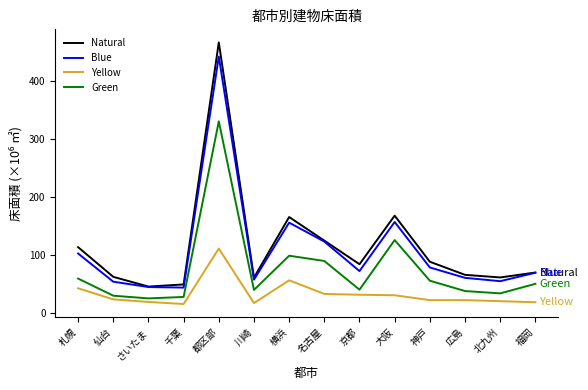

Which series has the largest total across all categories?

Natural